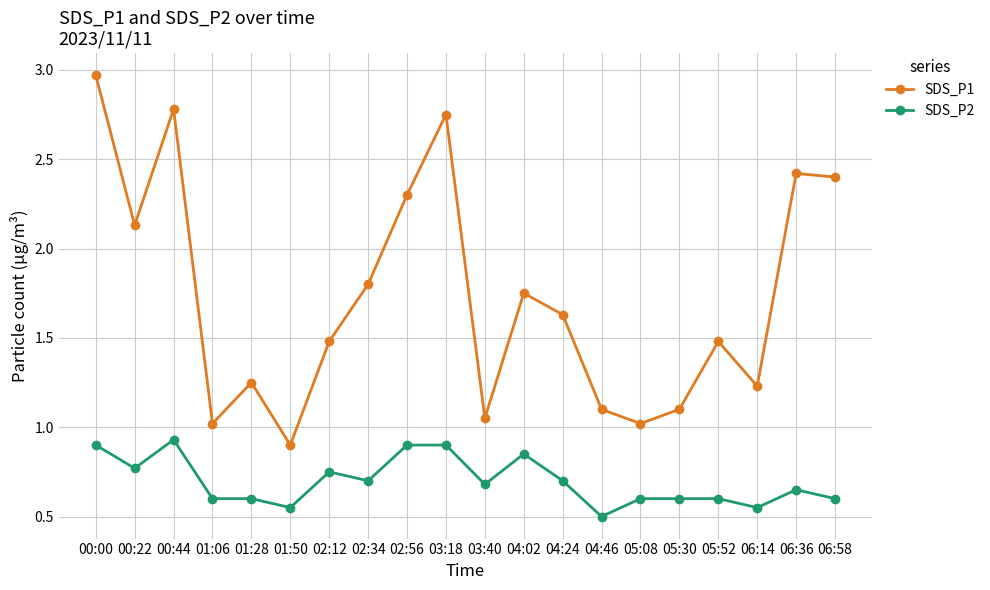

Does the chart display data point markers on the line(s)?

Yes